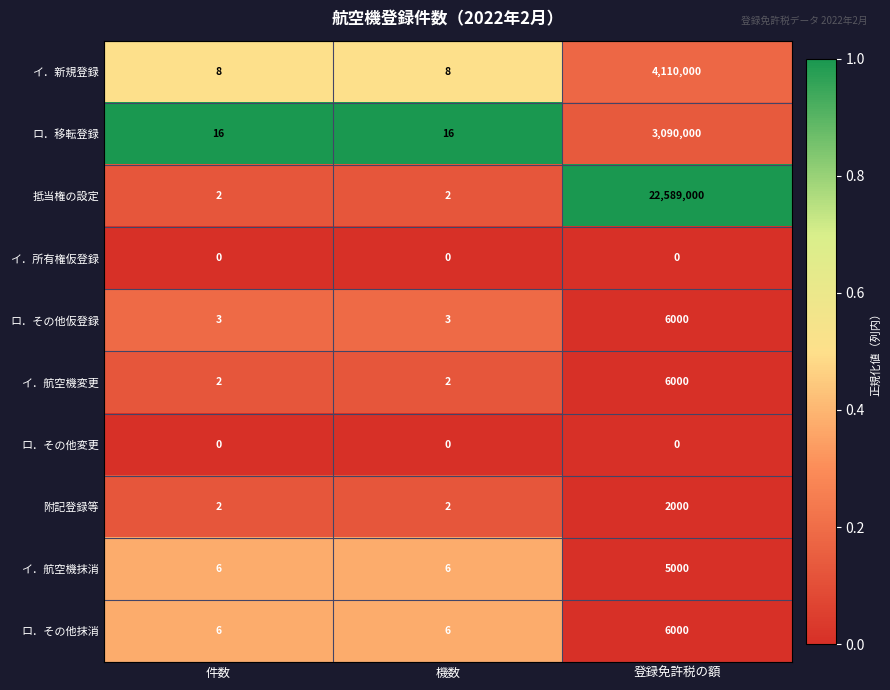

Which series has the widest spread of values?

抵当権の設定